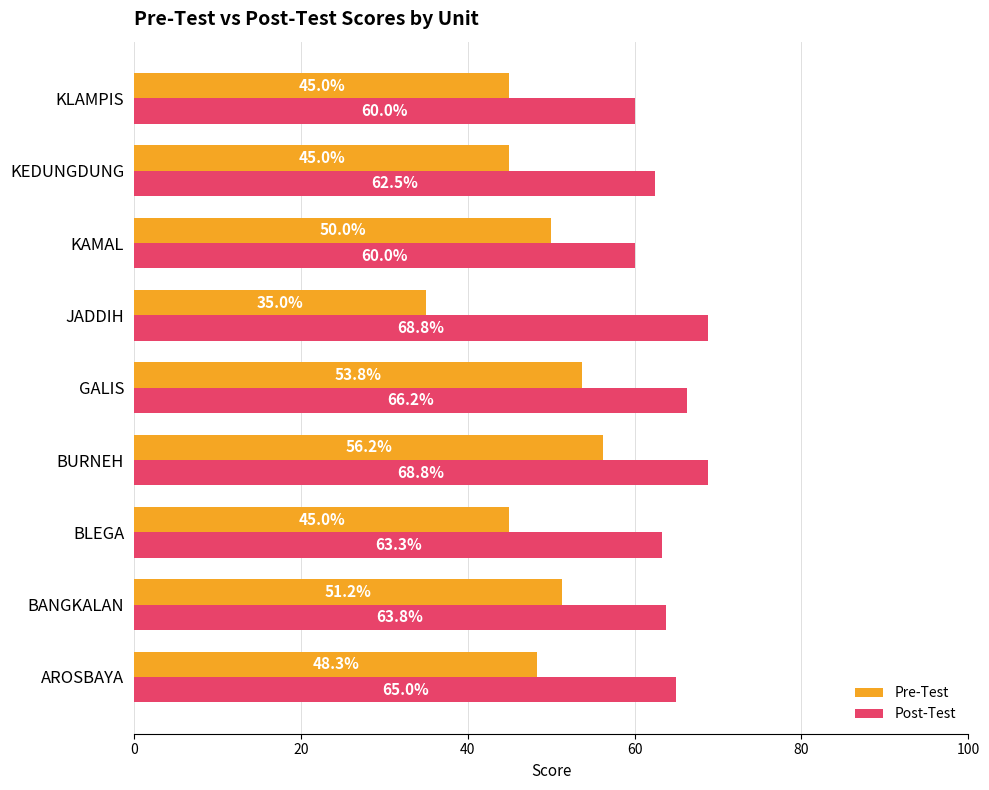

What is the minimum value shown in the chart?

35.0